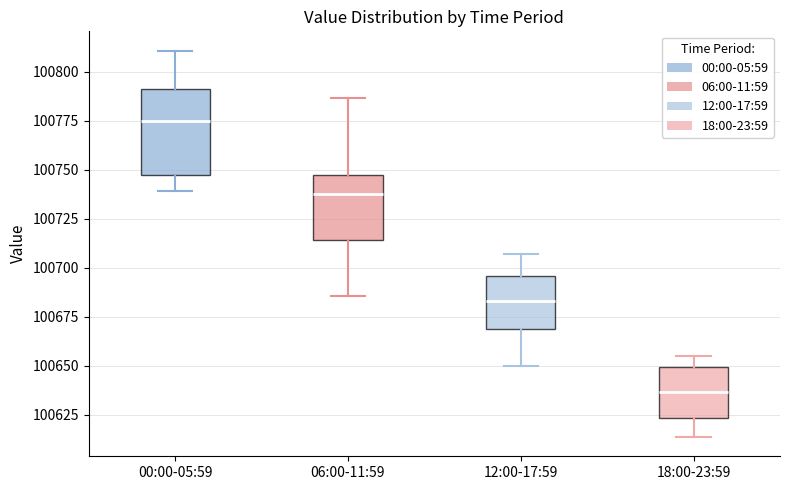

Which box has the highest median line?

00:00-05:59